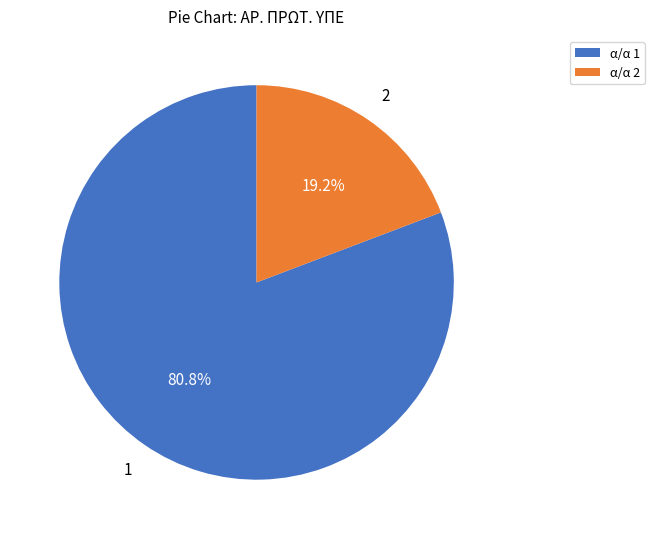

Which category accounts for the majority?

α/α 1